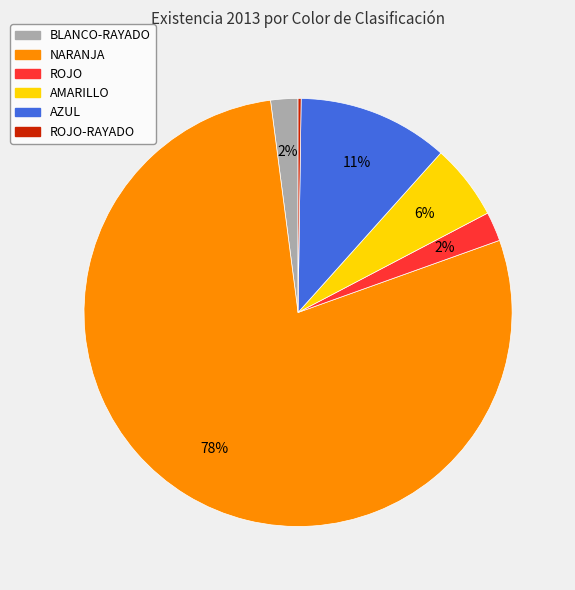

Is there any slice that represents more than half of the pie?

Yes